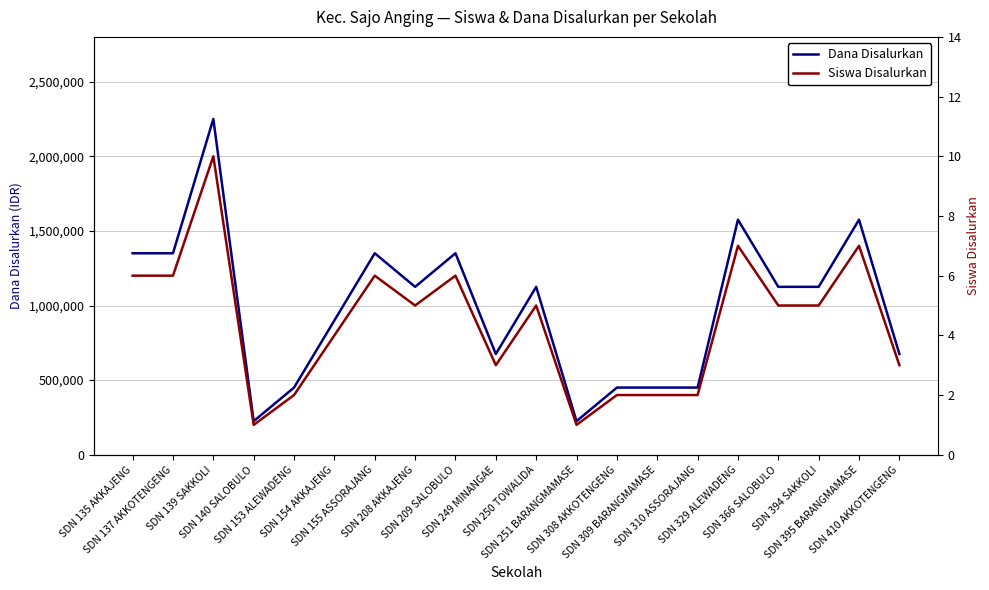

True or false: Dana Disalurkan and Siswa Disalurkan intersect in this chart.

False